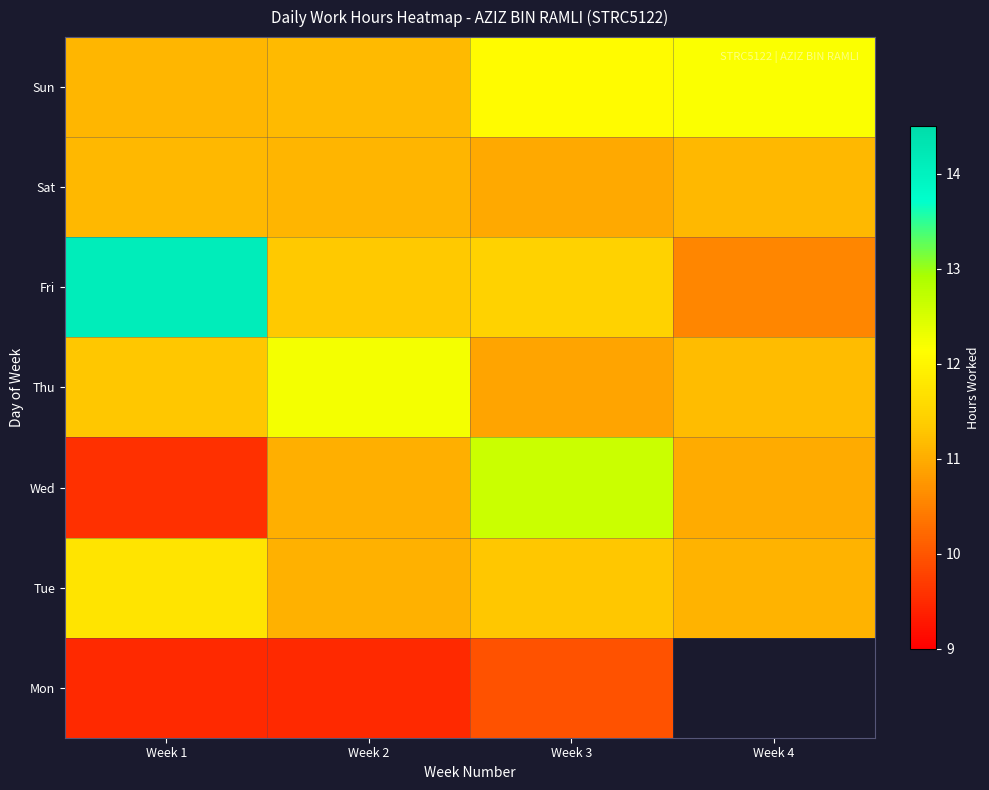

Is it true that Fri equals 14.1 at Week 1?

True